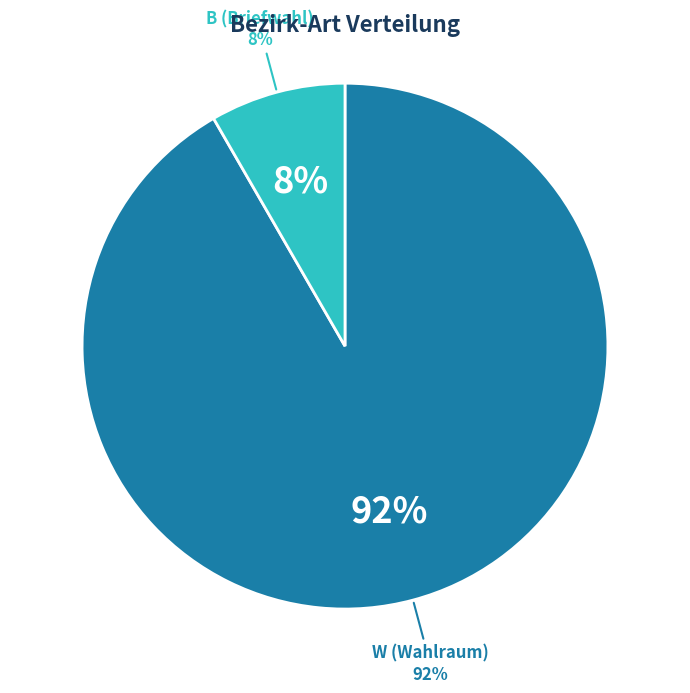

The W (Wahlraum) slice represents 99% of the pie. True or false?

False